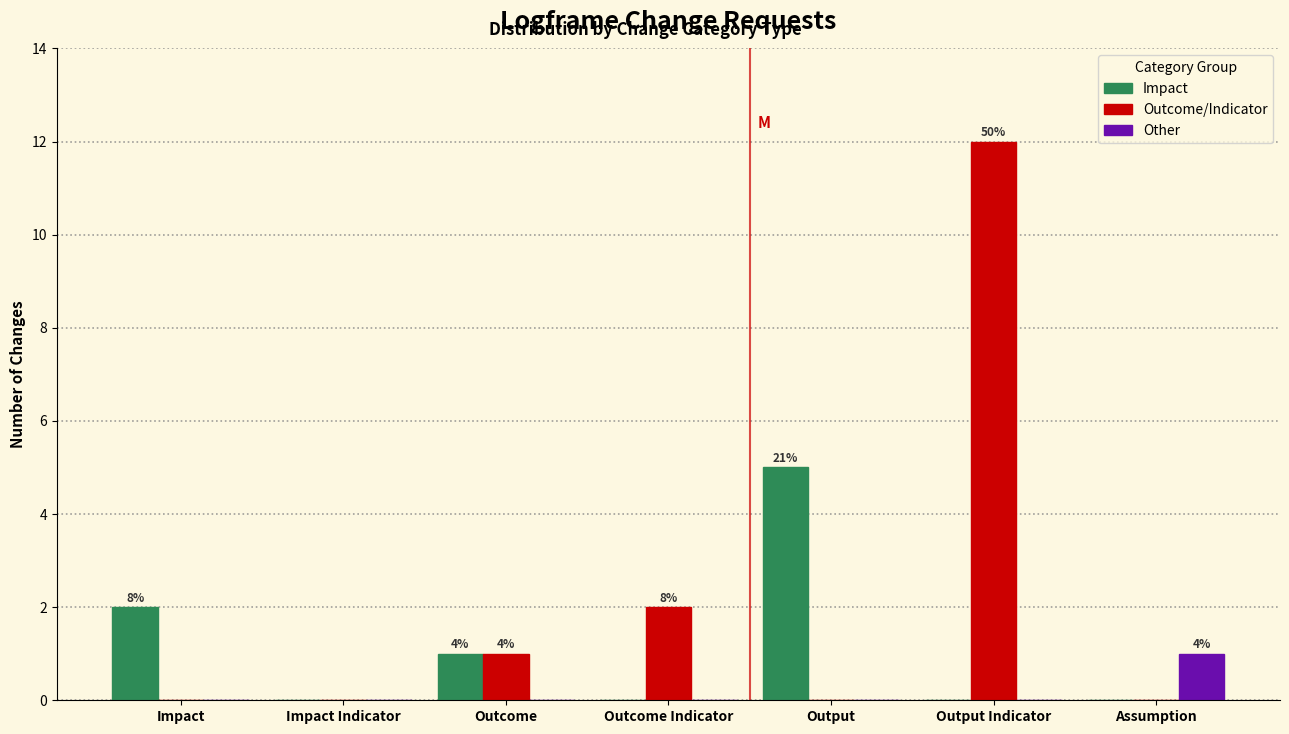

Reading left to right, extract all data points from this chart.

Impact: Impact=2	Impact Indicator=0	Outcome=1	Outcome Indicator=0	Output=5	Output Indicator=0	Assumption=0
Outcome/Indicator: Impact=0	Impact Indicator=0	Outcome=1	Outcome Indicator=2	Output=0	Output Indicator=12	Assumption=0
Other: Impact=0	Impact Indicator=0	Outcome=0	Outcome Indicator=0	Output=0	Output Indicator=0	Assumption=1